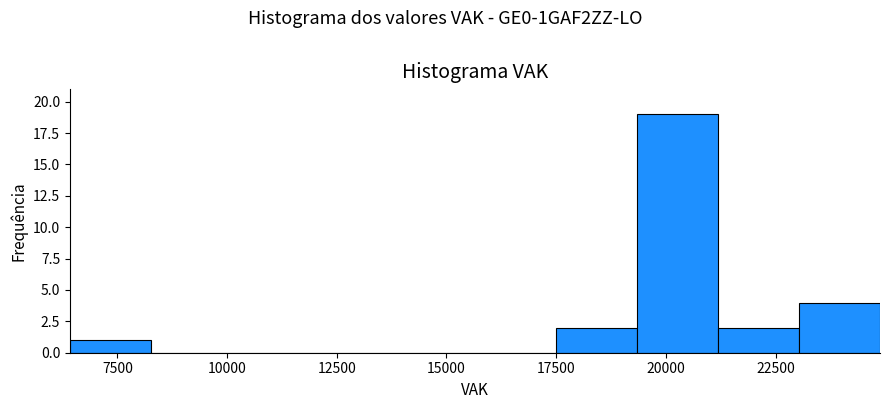

Read against the x-axis, roughly where is the centre of the tallest bar?

20500